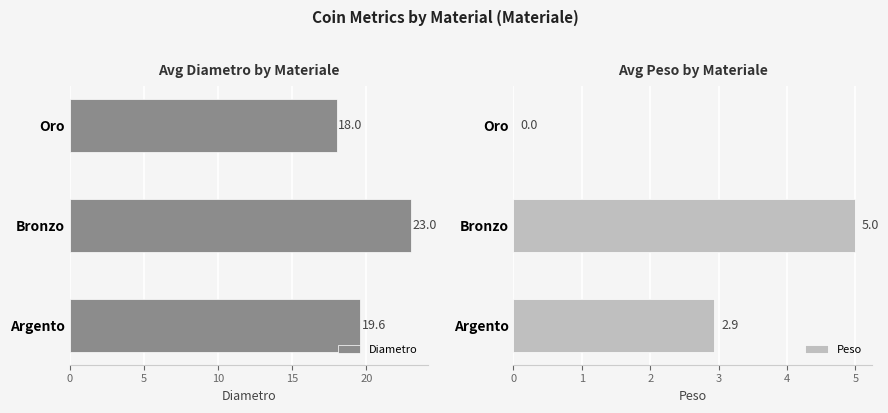

What is the sum of all Diametro values?

60.6